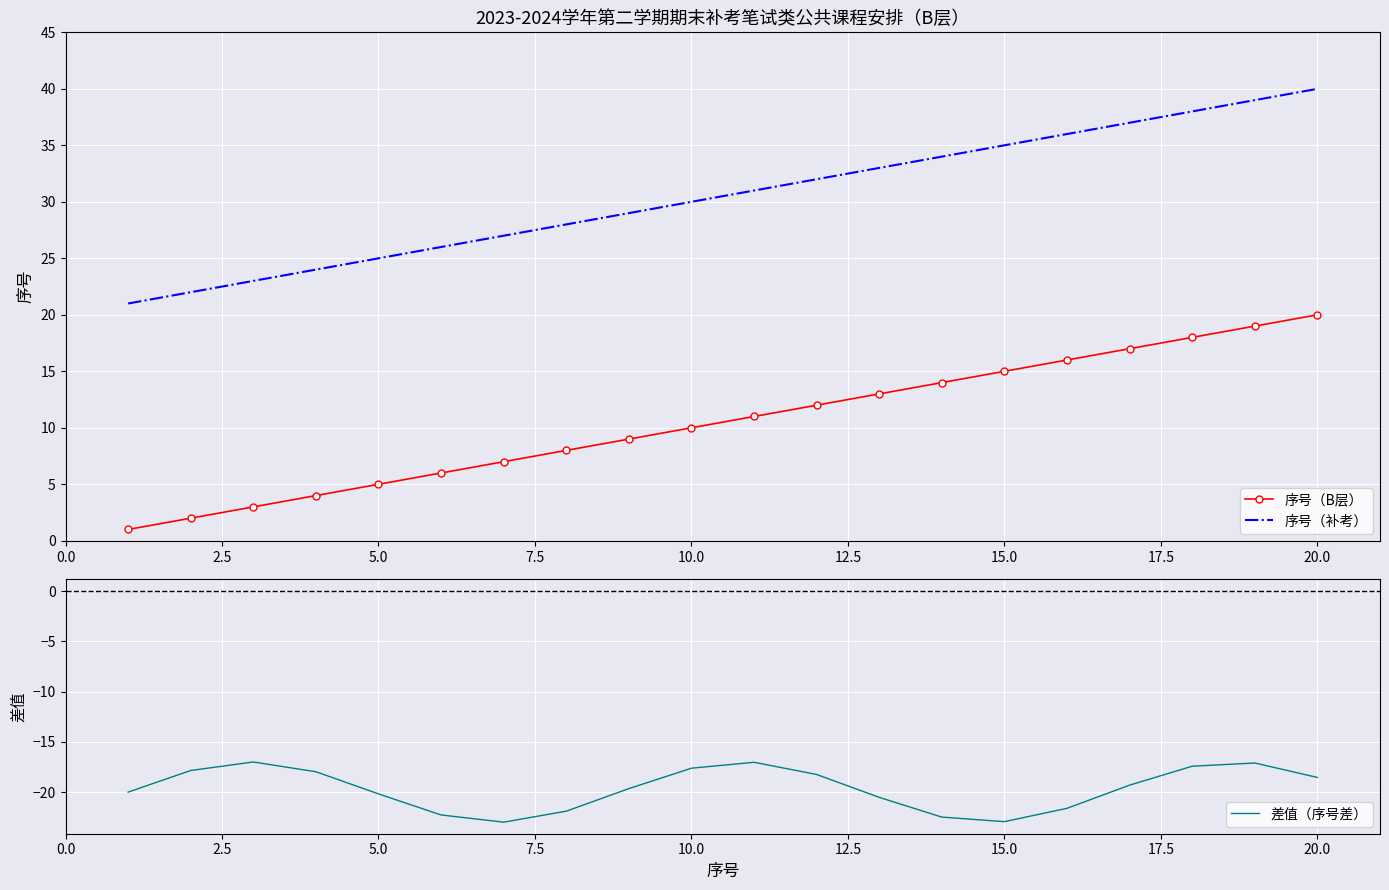

True or false: 序号（补考） and 序号（B层） cross at least once.

False